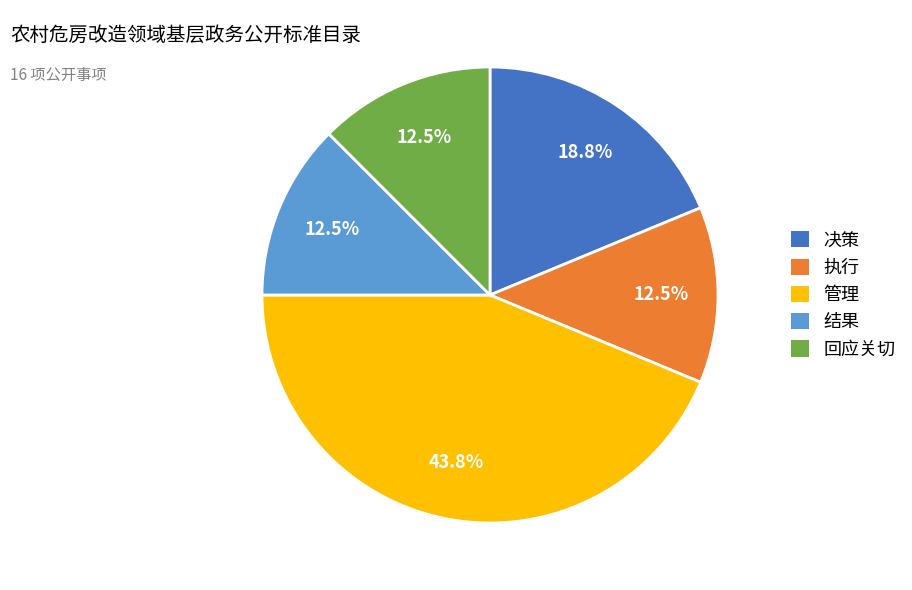

To the nearest percent, what is the average slice percentage?

20%